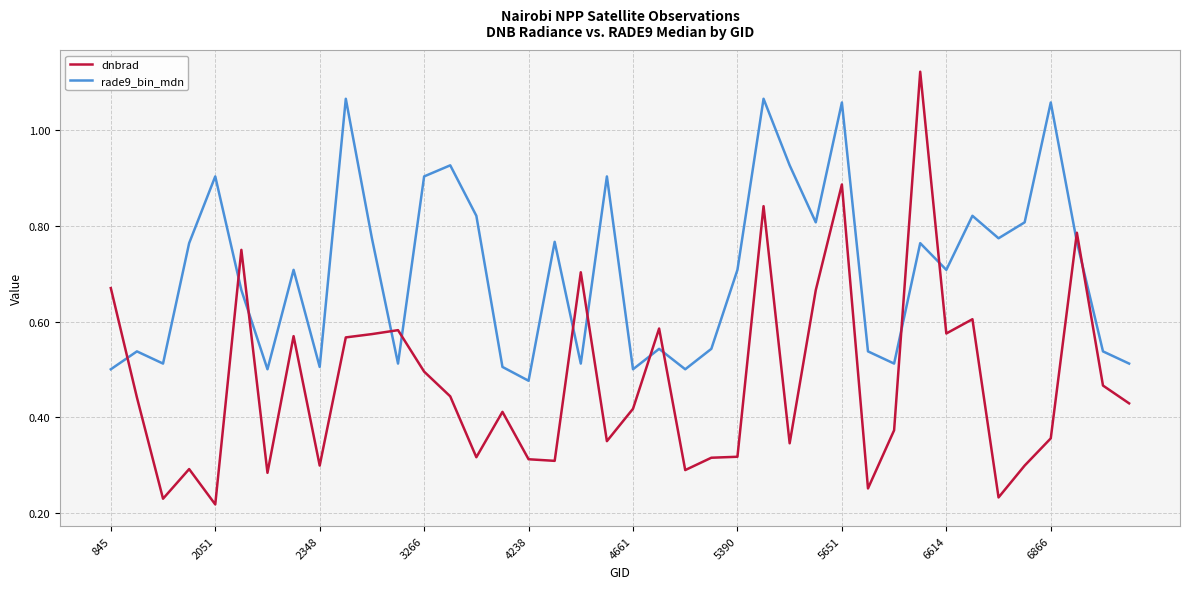

Which series has the widest spread of values?

dnbrad